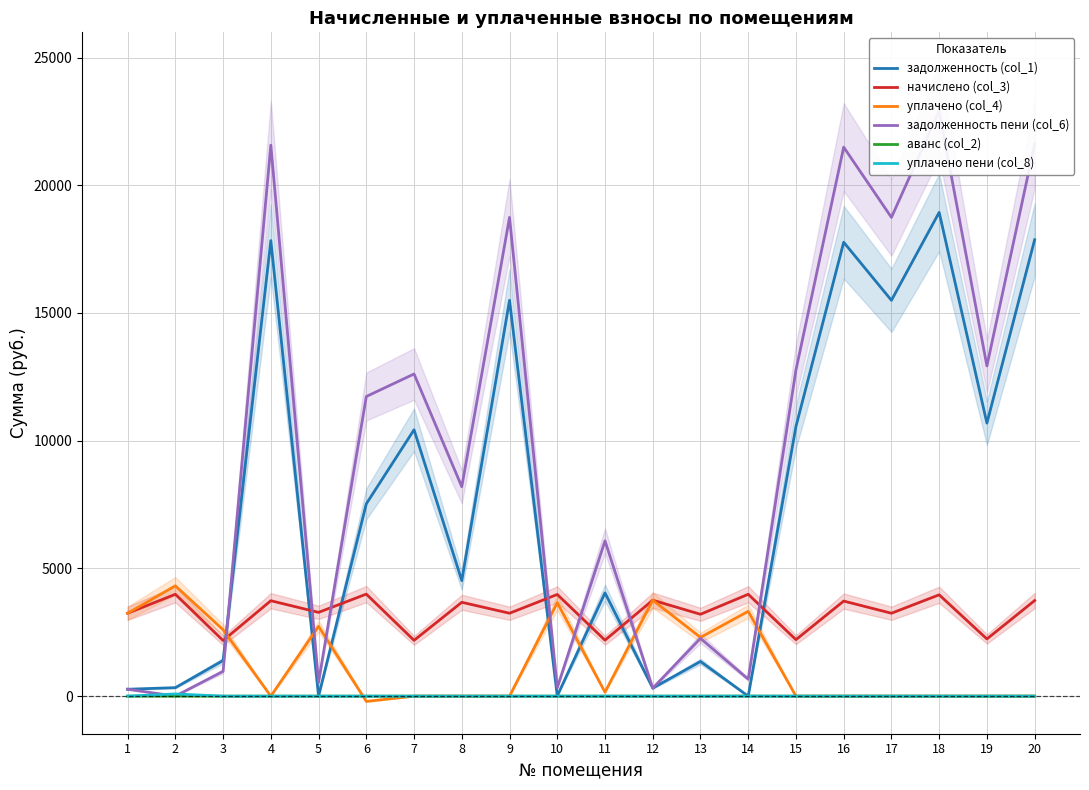

List the series in order of their peak value, highest first.

задолженность пени (col_6), задолженность (col_1), уплачено (col_4), начислено (col_3), уплачено пени (col_8), аванс (col_2)